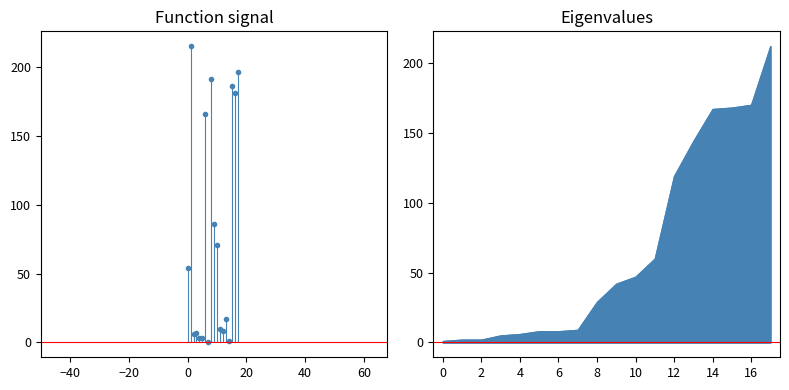

What is the value of the Average/day point at the 13th from the left?

8